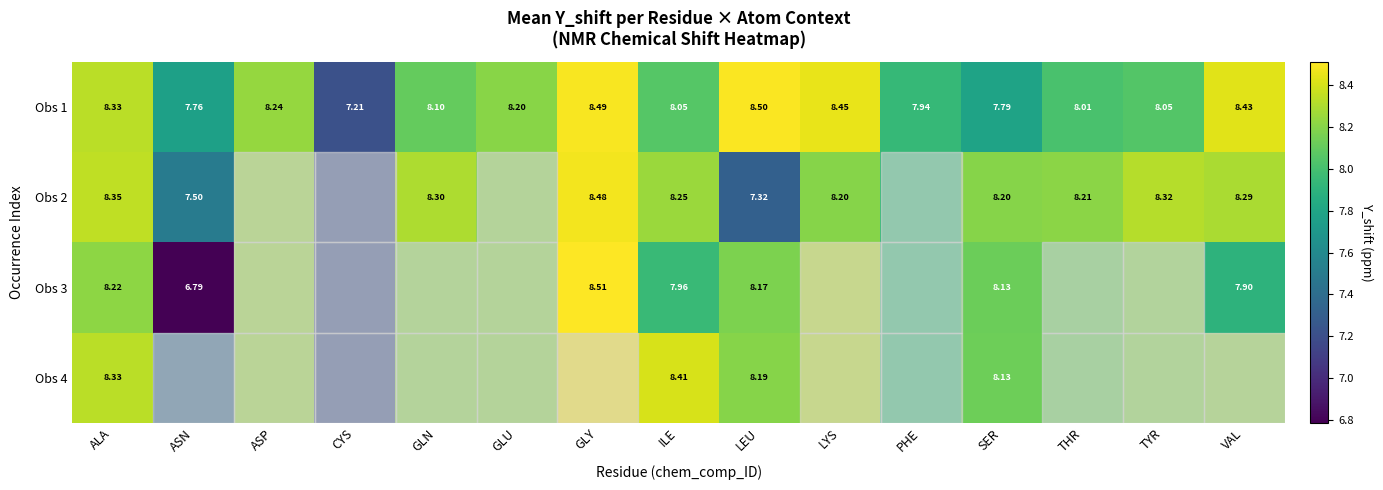

Between ALA and ILE, which is larger?

ALA